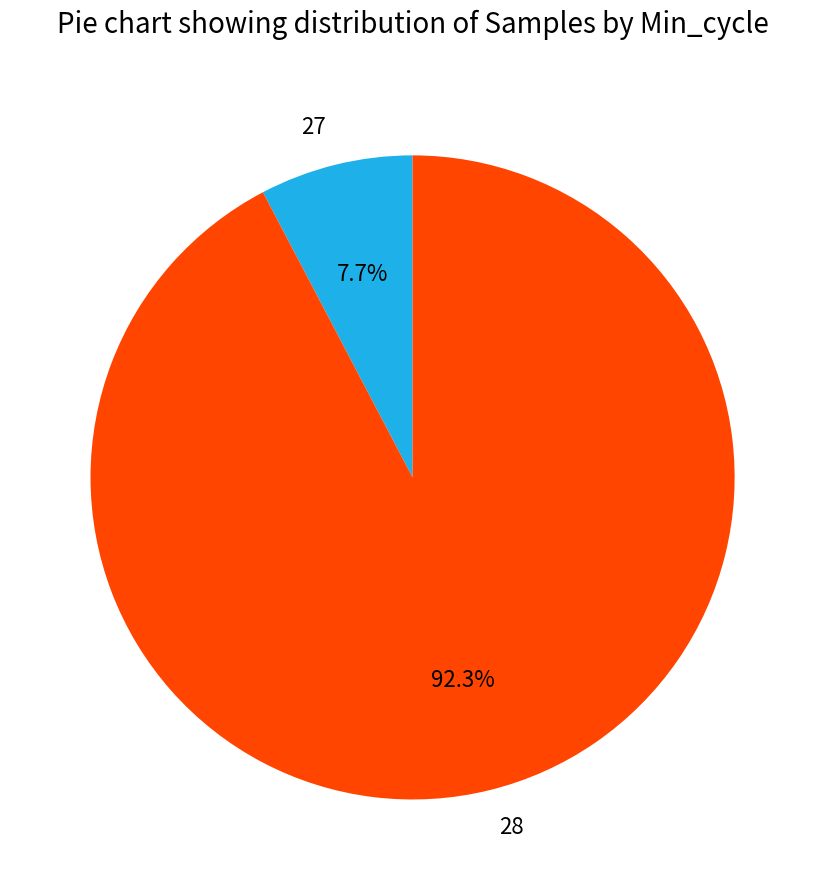

How many segments does this pie chart have?

2